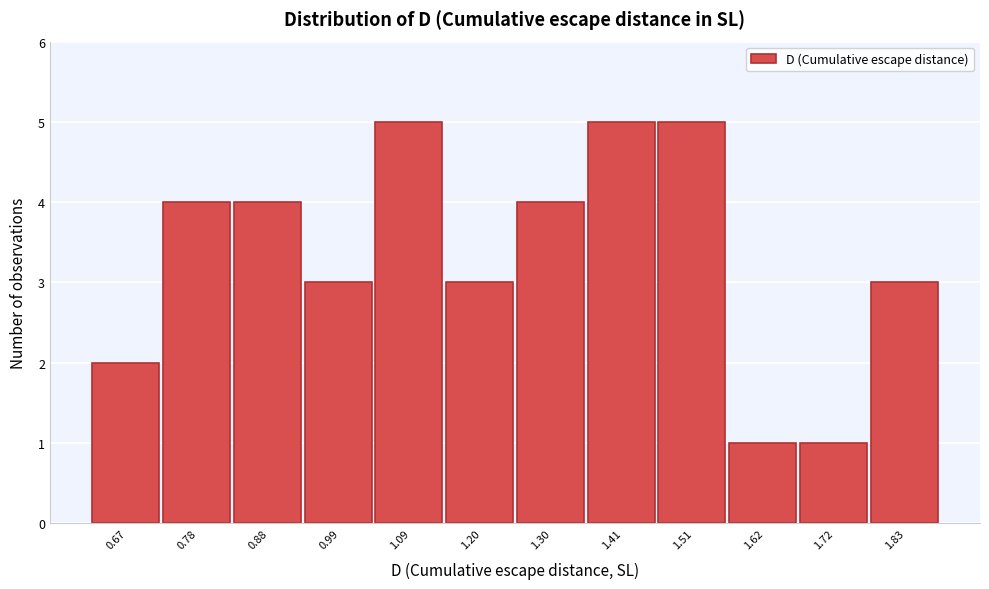

Reading right to left, what are all the values shown in this chart?

1.83=3	1.72=1	1.62=1	1.51=5	1.41=5	1.30=4	1.20=3	1.09=5	0.99=3	0.88=4	0.78=4	0.67=2